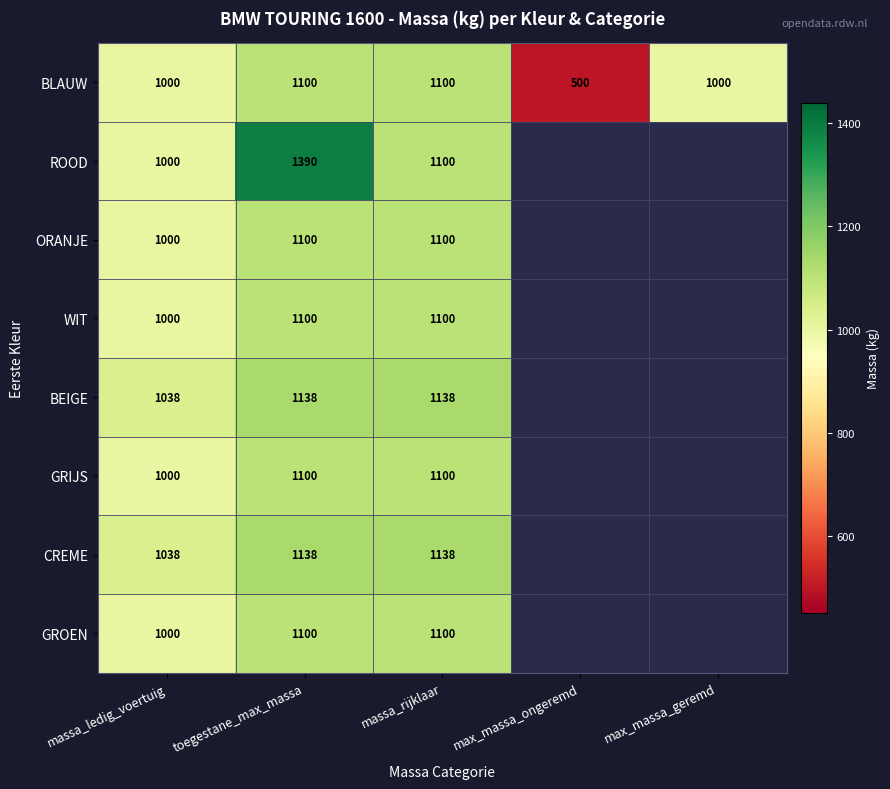

Which series changed the most between toegestane_max_massa and massa_rijklaar?

ROOD